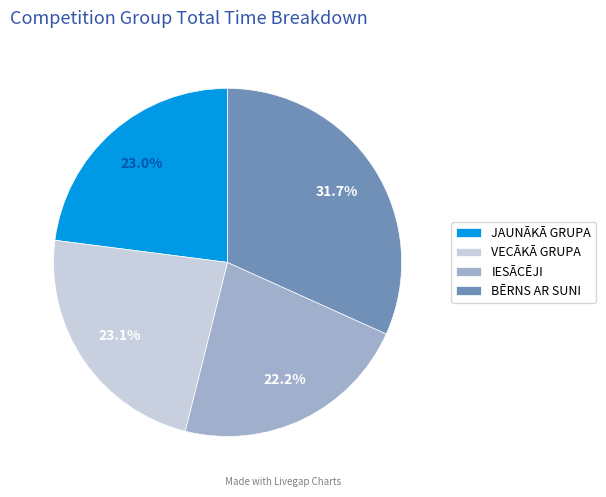

Combined, do BĒRNS AR SUNI and IESĀCĒJI account for over 50%?

Yes